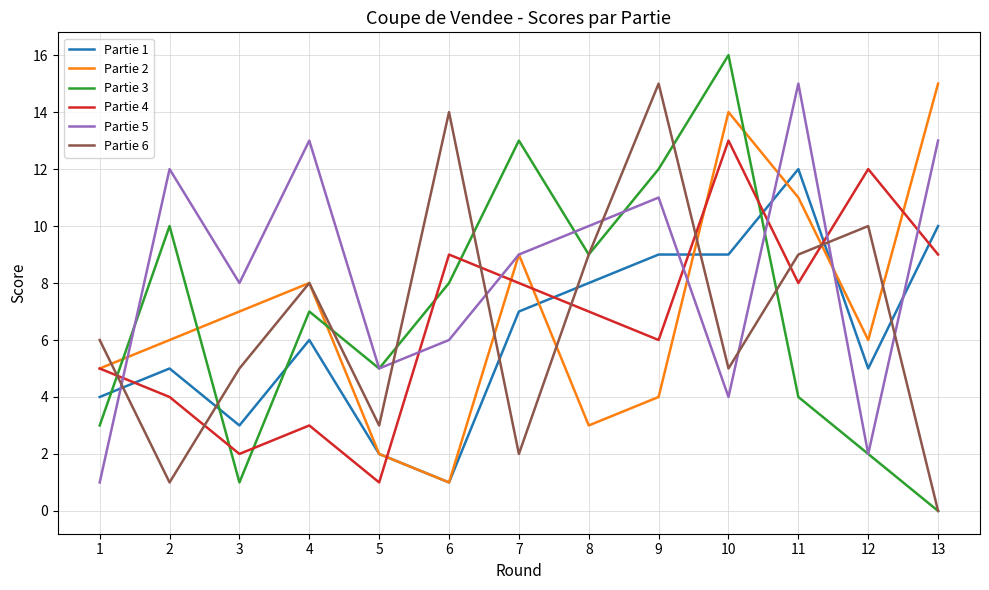

Where do Partie 4 and Partie 6 first cross each other?

1 and 2